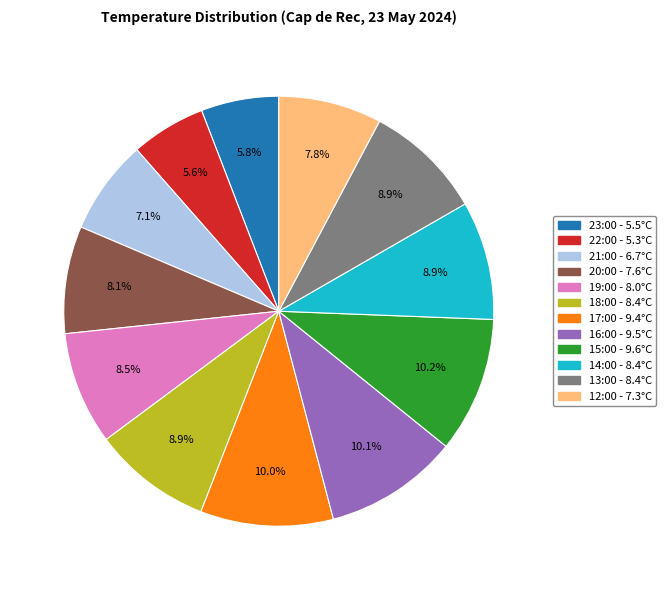

To the nearest percent, what is the difference between the 23:00 and 18:00 slice percentages?

3%